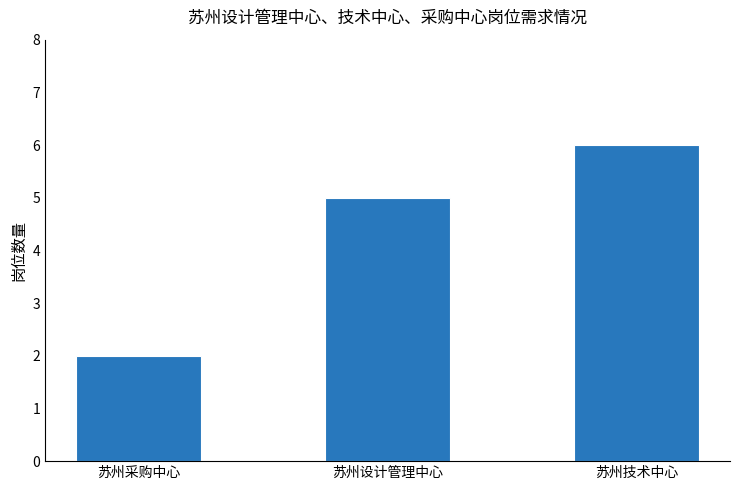

List the labels in order of value, largest first.

苏州技术中心, 苏州设计管理中心, 苏州采购中心